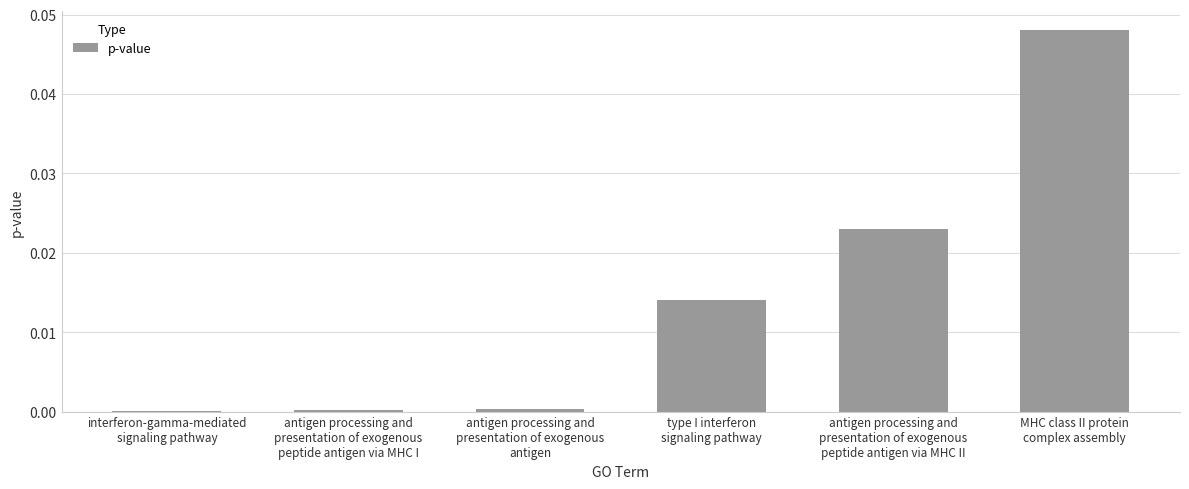

How many data points does each series have?

6